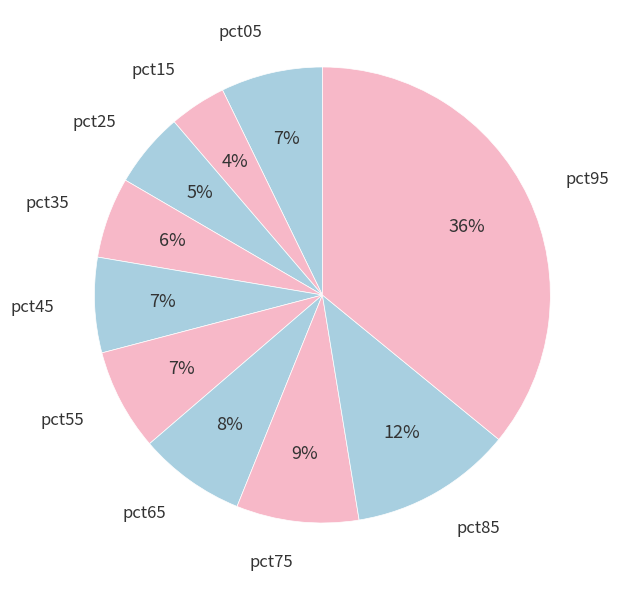

The pct75 slice represents 3% of the pie. True or false?

False